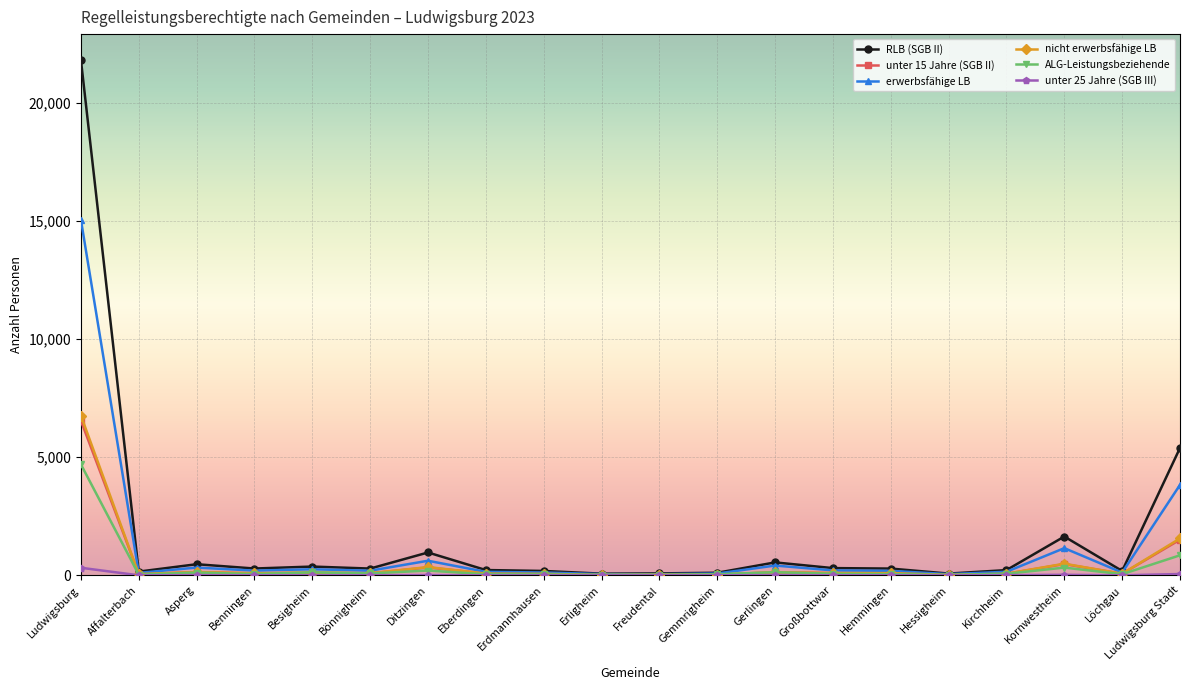

What is the spread (max minus min) of values at Kornwestheim?

1621